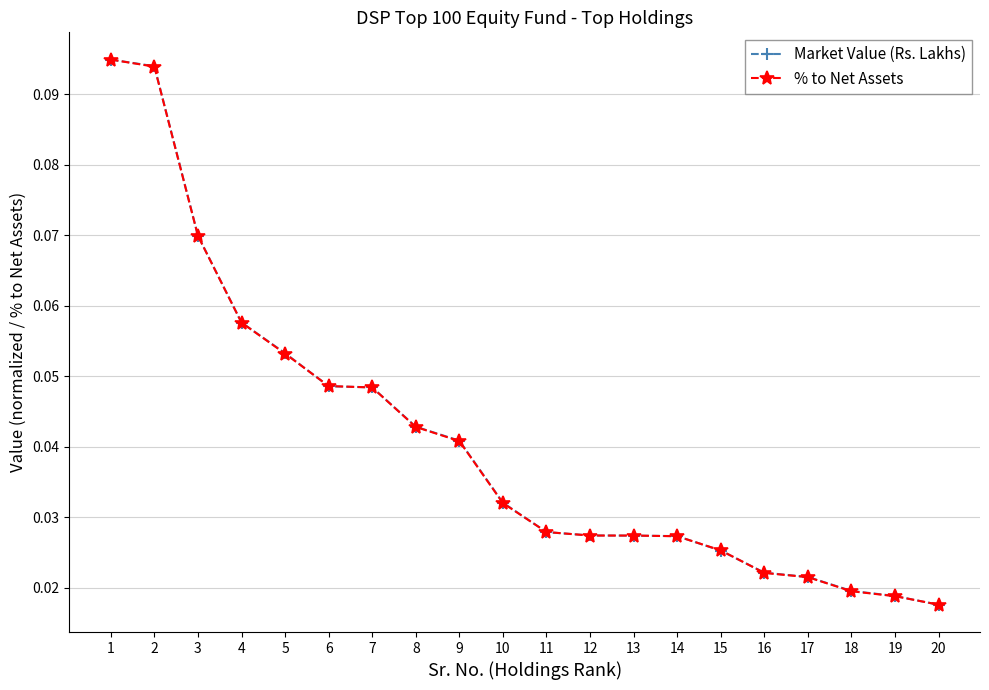

Is it true that Market Value (Rs. Lakhs) equals 0.1 at 8?

False